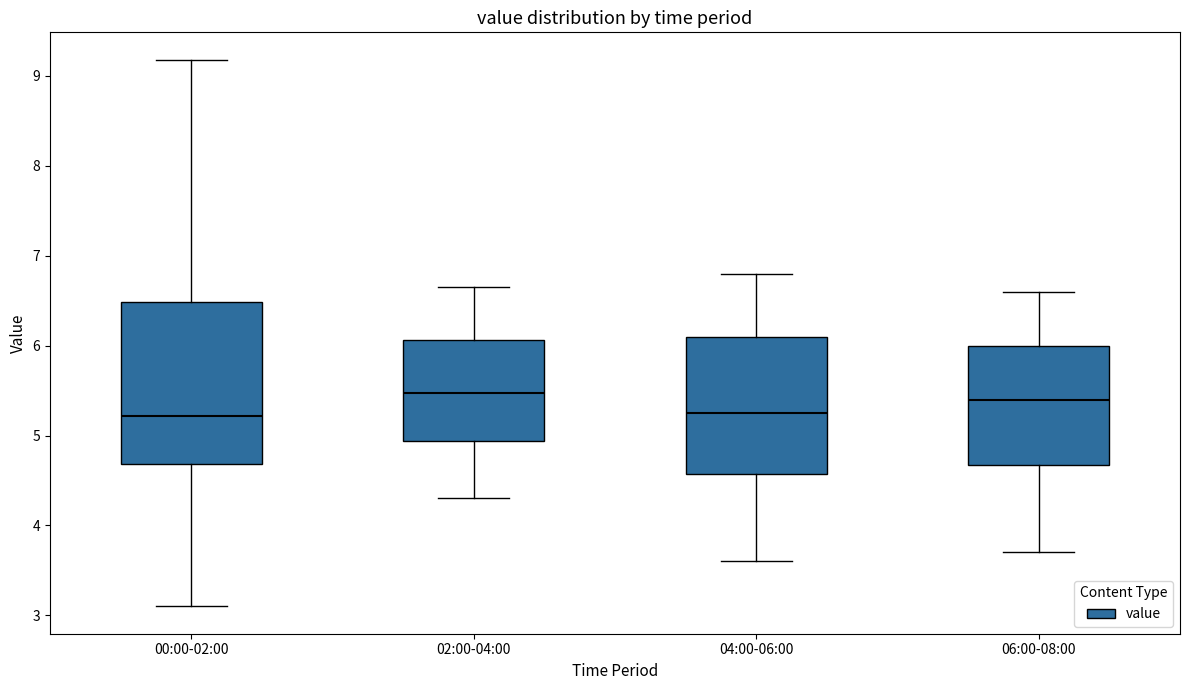

Comparing the boxes themselves (not the whiskers), which one is the tallest?

00:00-02:00